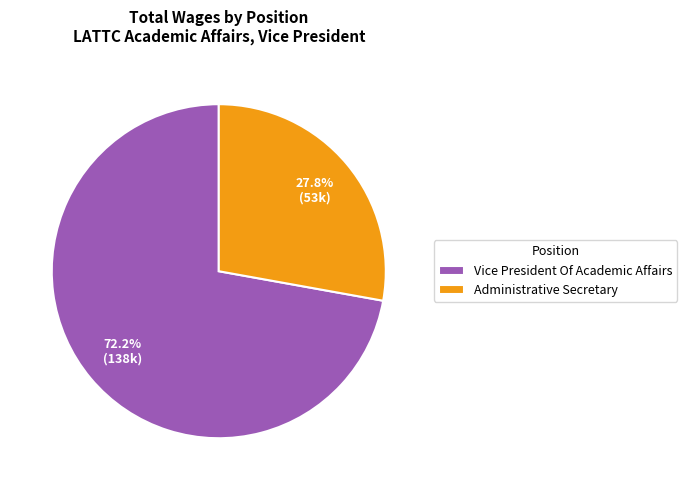

To the nearest percent, what is the difference between the largest and smallest slice percentages?

44%